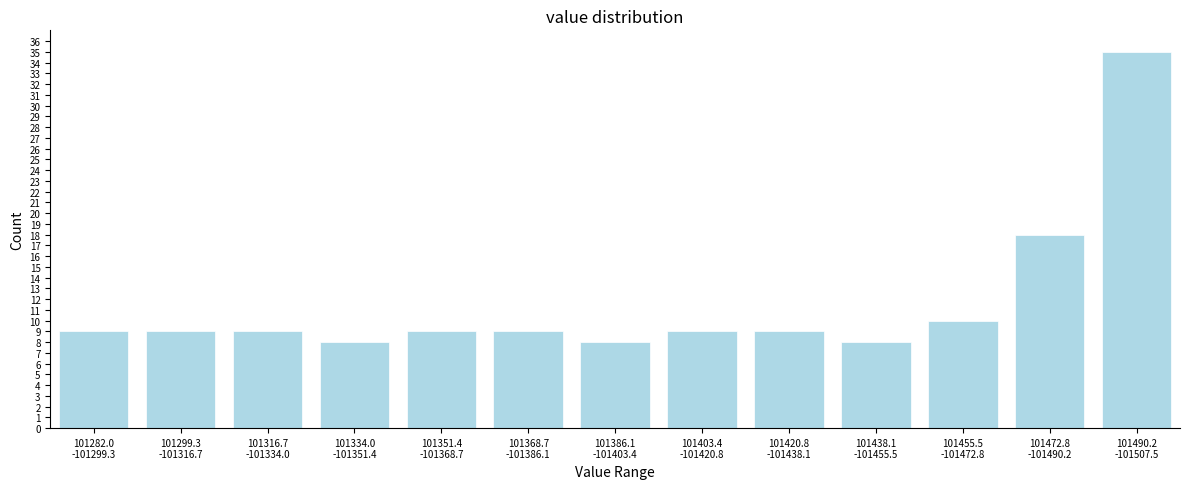

Reading left to right, what are all the values shown in this chart?

9	9	9	8	9	9	8	9	9	8	10	18	35